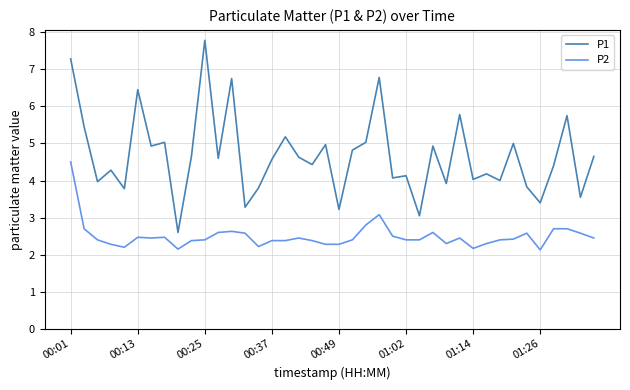

True or false: P2 and P1 cross at least once.

False